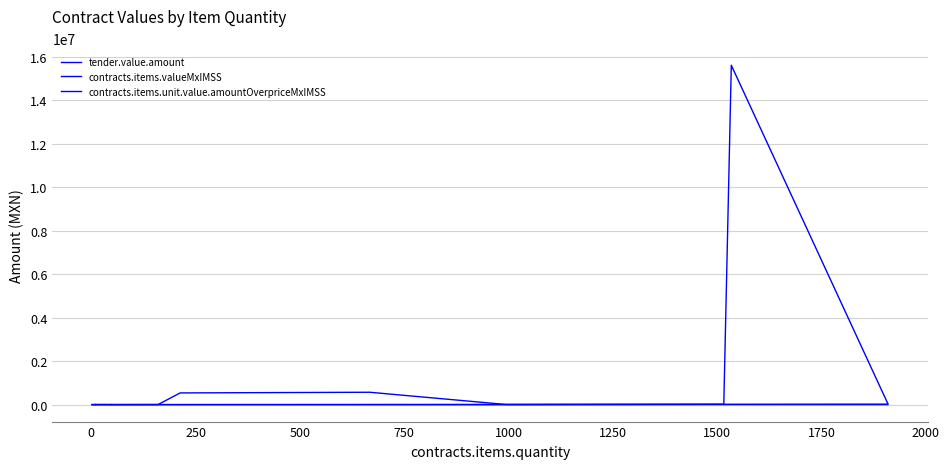

What is the difference between the maximum and second lowest values in the contracts.items.unit.value.amountOverpriceMxIMSS series?

2514.0